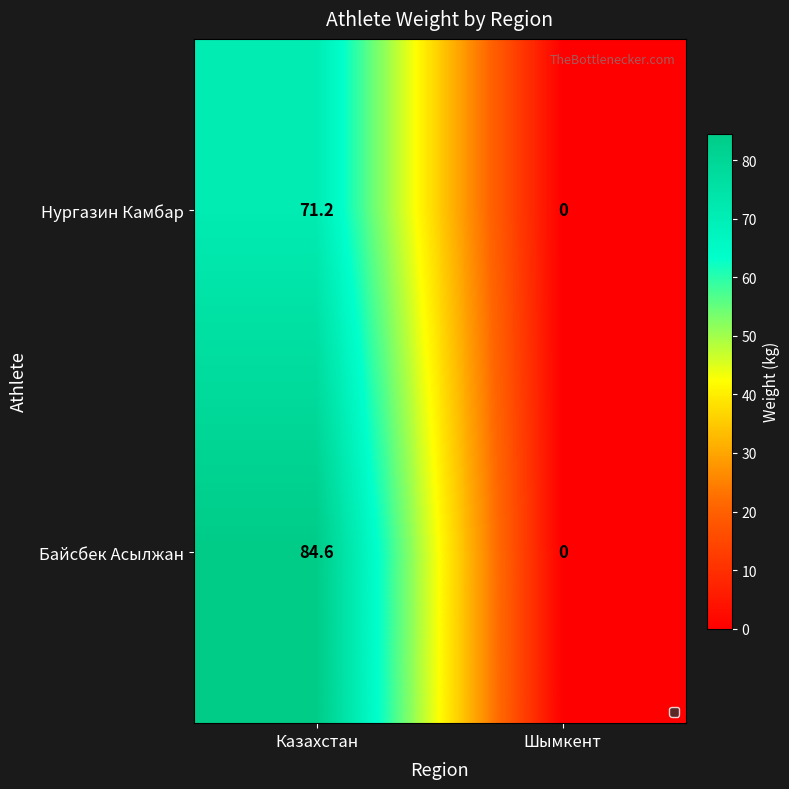

What is the average value of the Байсбек Асылжан series?

42.3